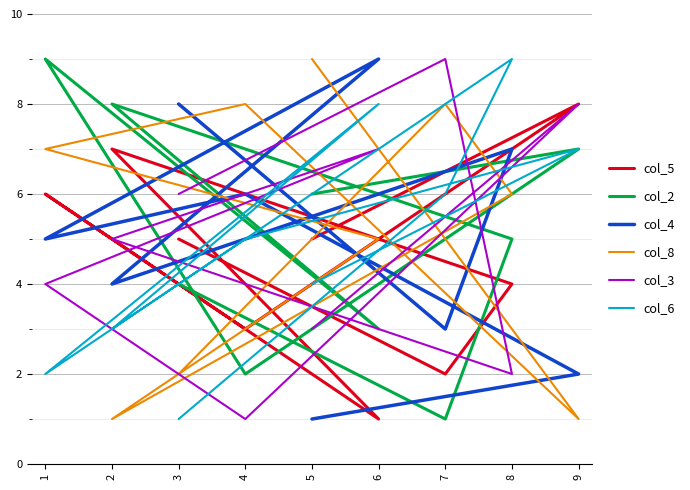

How many data points does each series have?

9